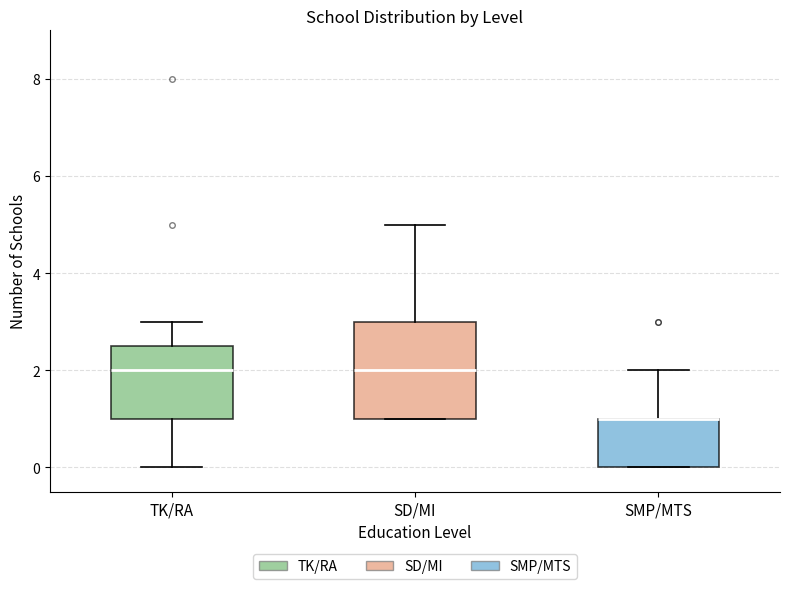

Reading left to right, read every box against the y-axis: the position of its median line, the range the box covers, and the ends of its whiskers. The values are not printed on the chart, so give them approximately, as read against the axis.

TK/RA: median 2.0, box 1.0 to 2.6, whiskers 0.0 to 3.0
SD/MI: median 2.0, box 1.0 to 3.0, whiskers 1.0 to 5.0
SMP/MTS: median 1.0 (drawn on the box's upper edge), box 0.0 to 1.0, whiskers 0.0 to 2.0